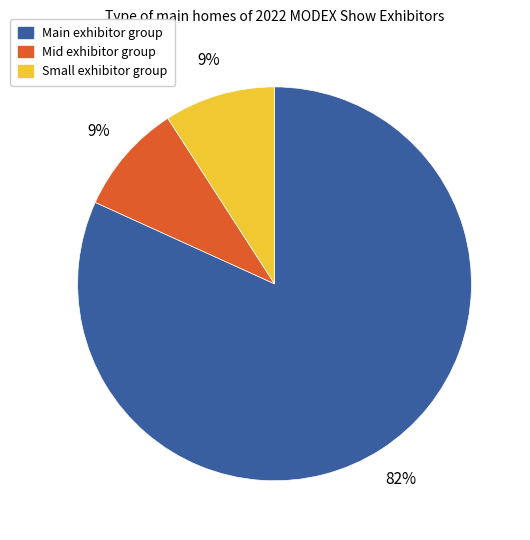

Which slice is the largest?

Main exhibitor group